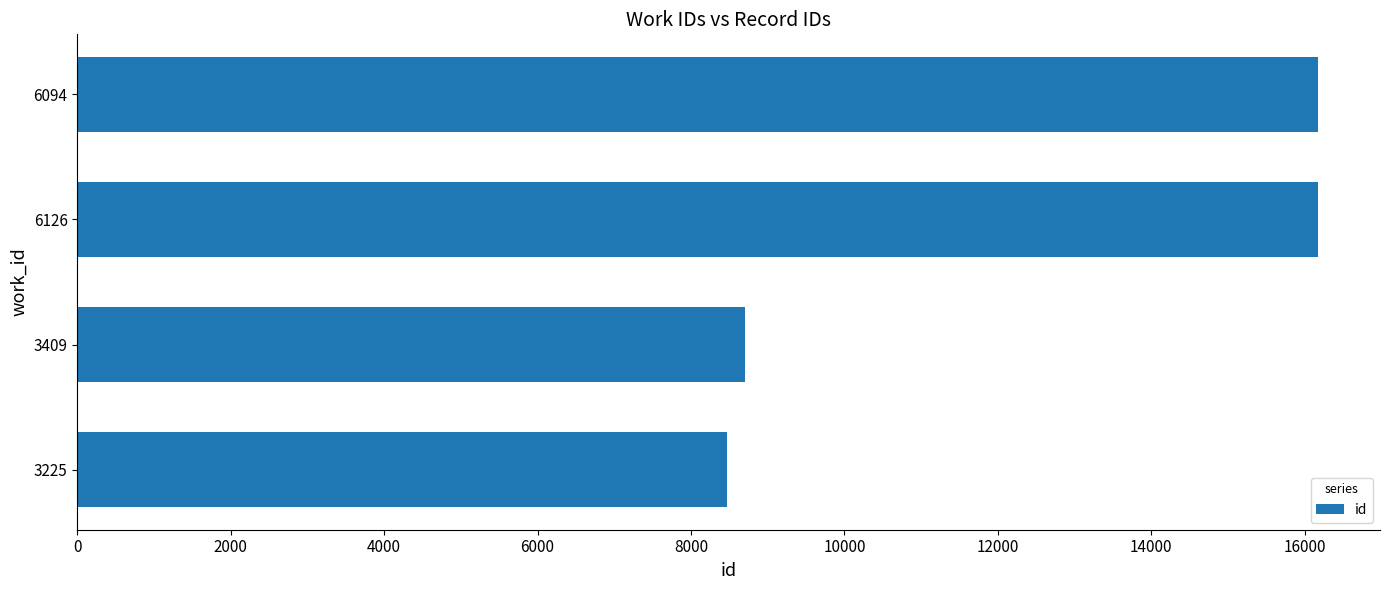

Where is the data nearest to the value 12321?

3409